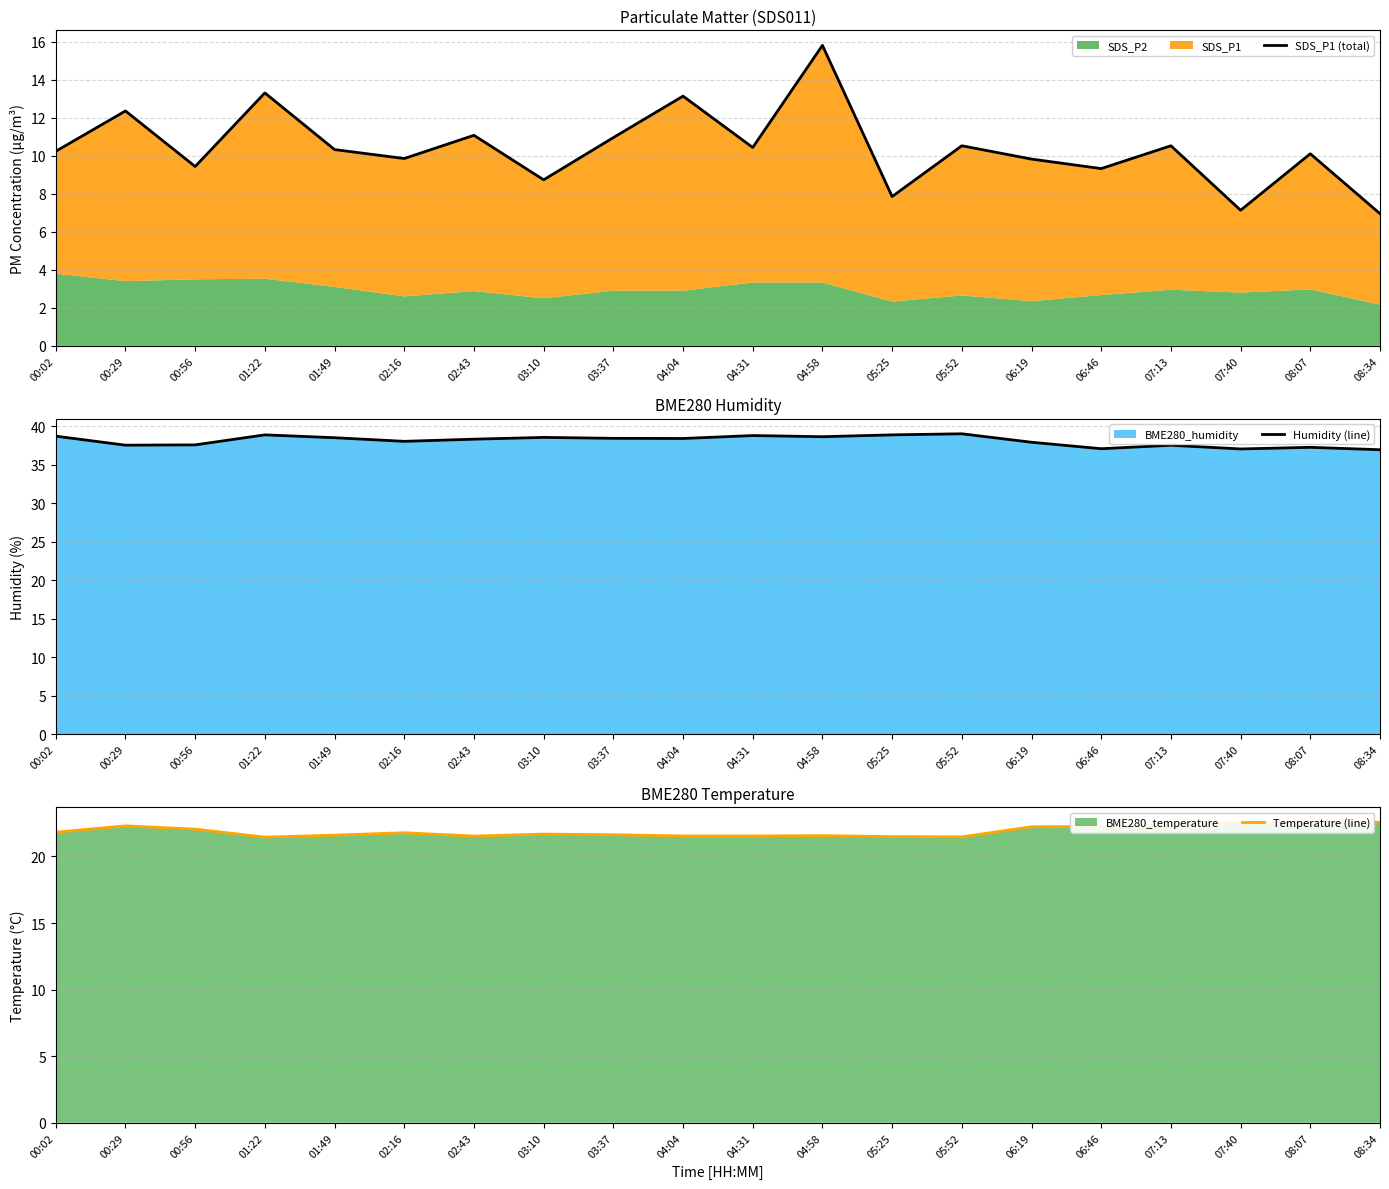

Between 01:49 and 04:31, which series saw the biggest shift?

Humidity (line)